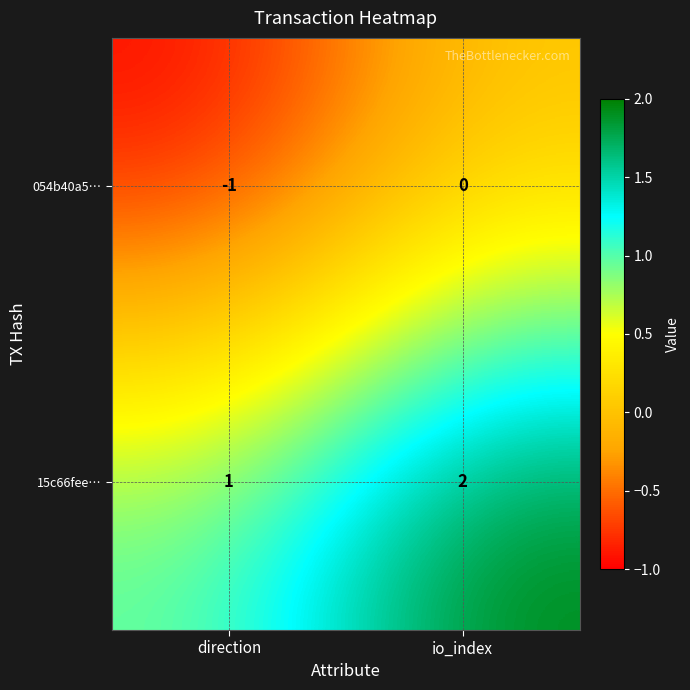

What is the greatest value displayed?

2